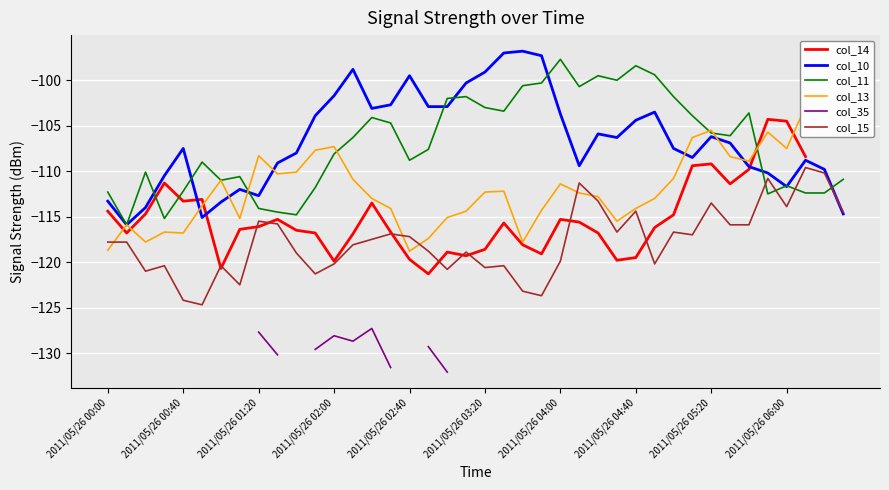

What is the minimum value for col_11?

-115.9